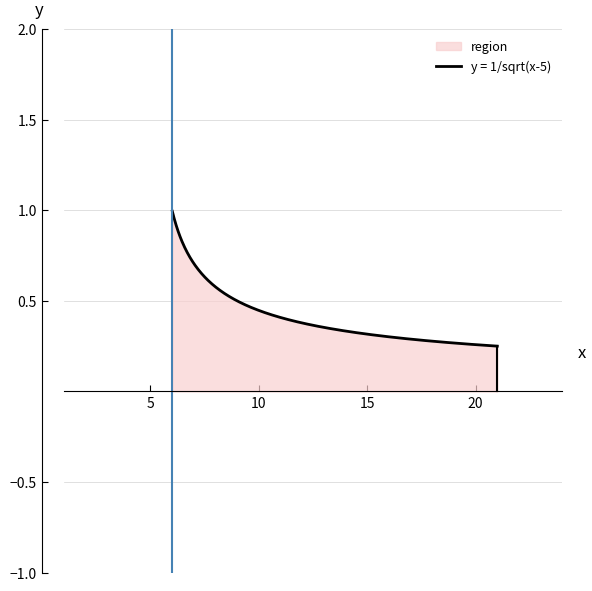

How many categories are shown in the chart?

500